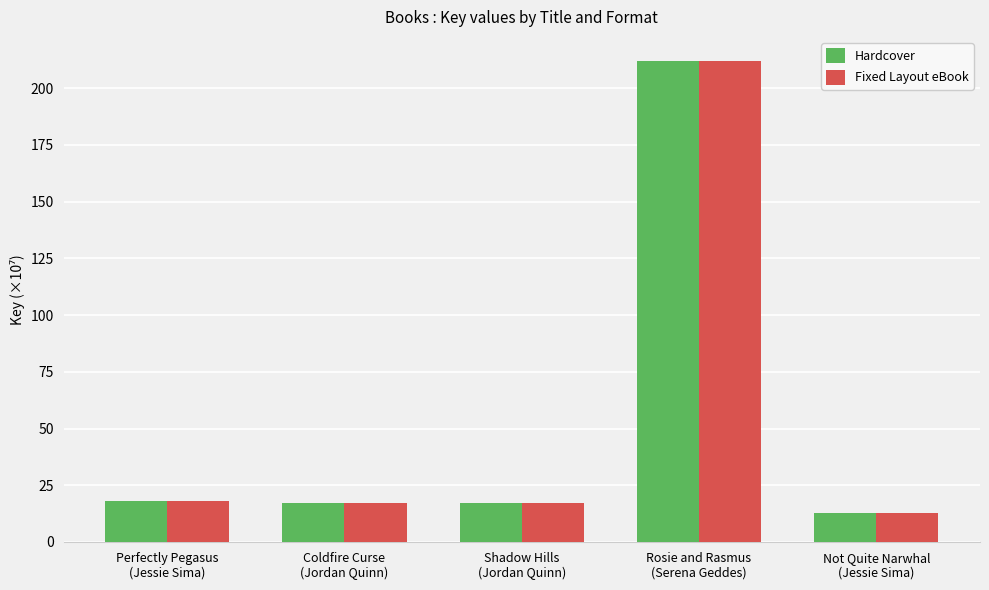

How many data points in Fixed Layout eBook are above 16?

4